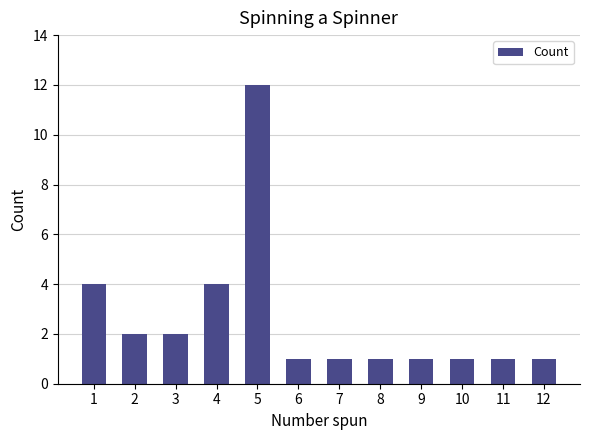

Reading left to right, extract all data points from this chart.

4	2	2	4	12	1	1	1	1	1	1	1